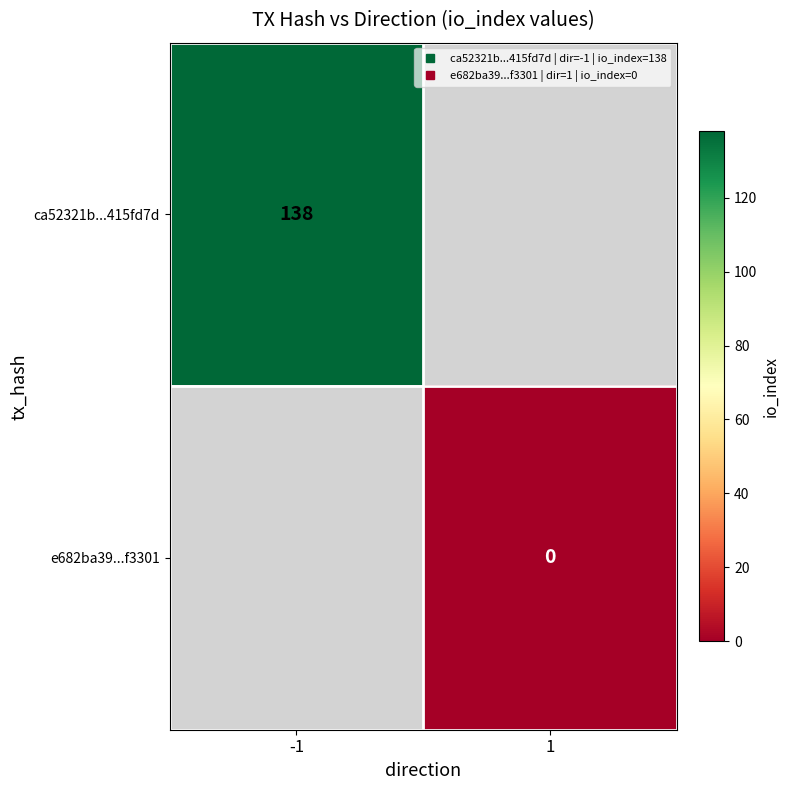

Is the value of e682ba39...f3301 at 1 greater than the value of ca52321b...415fd7d at 1?

No